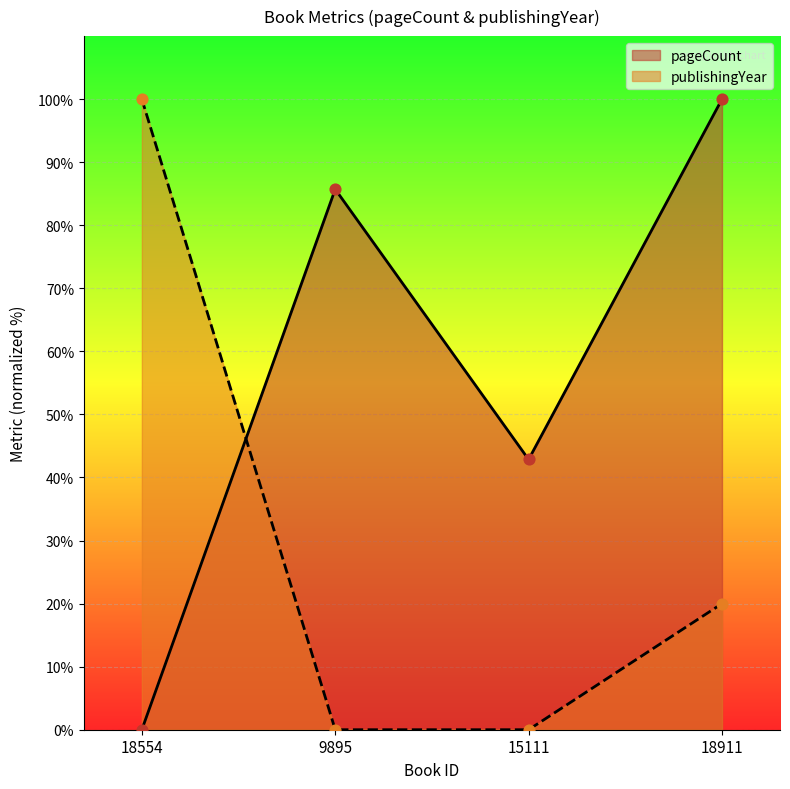

Is the value of pageCount at 9895 greater than the value of publishingYear at 18911?

Yes